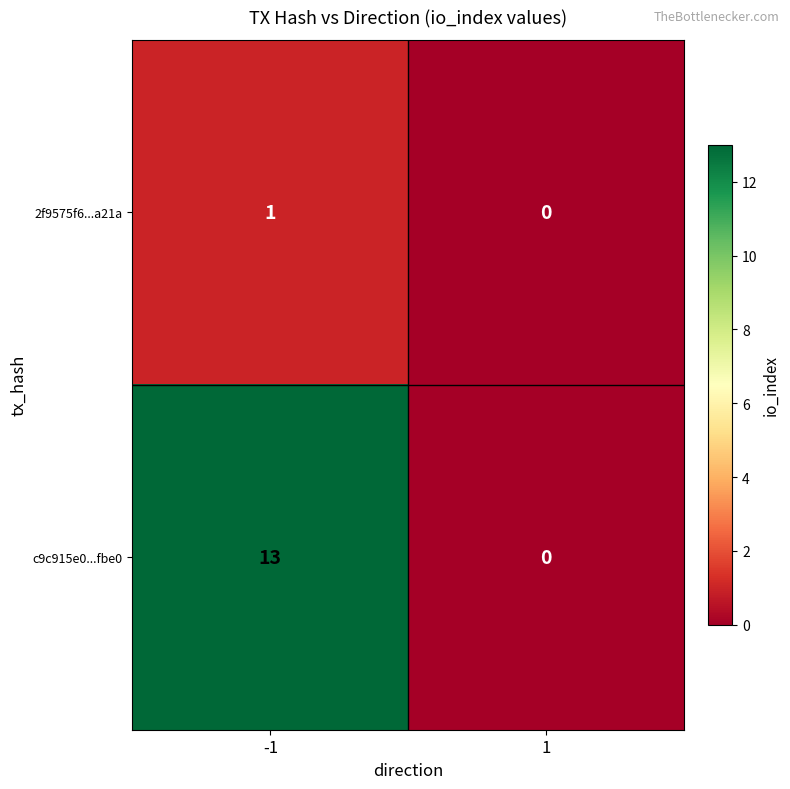

Is the value of c9c915e0...fbe0 at -1 greater than the value of 2f9575f6...a21a at 1?

Yes